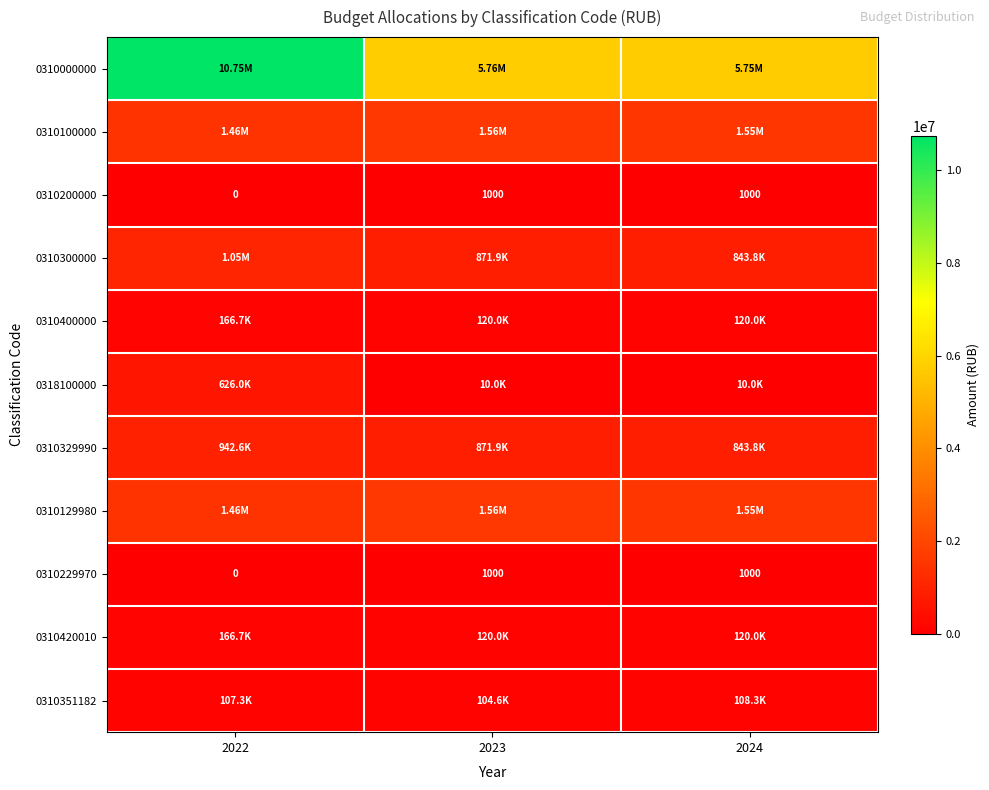

Count the number of categories in the chart.

3